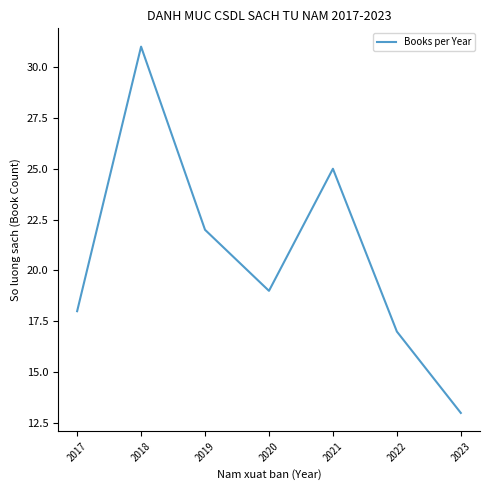

The value at 2020 is 31. True or false?

False